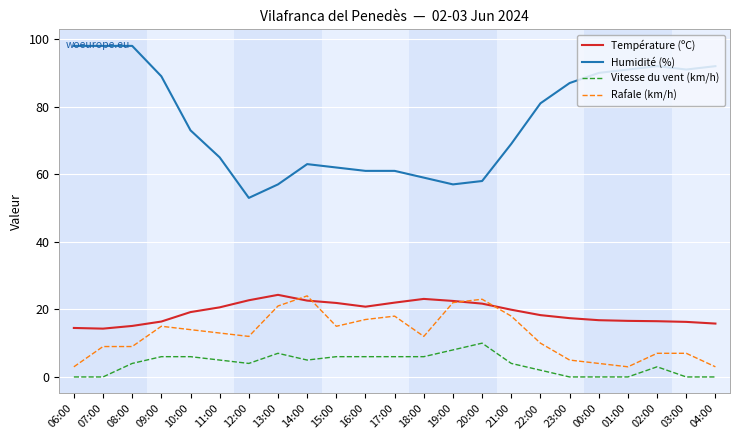

Where is Humidité (%) nearest to the value 75?

10:00